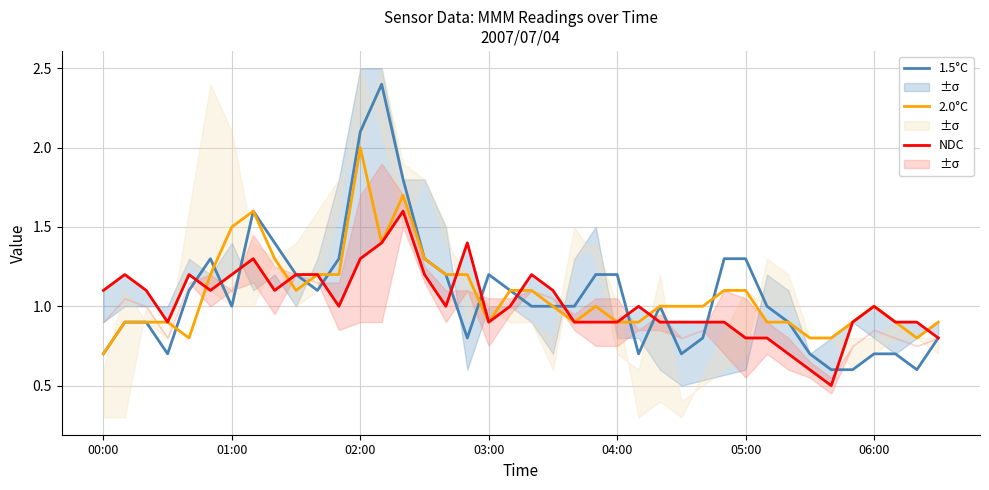

Which has a higher value, 20 or 34?

20